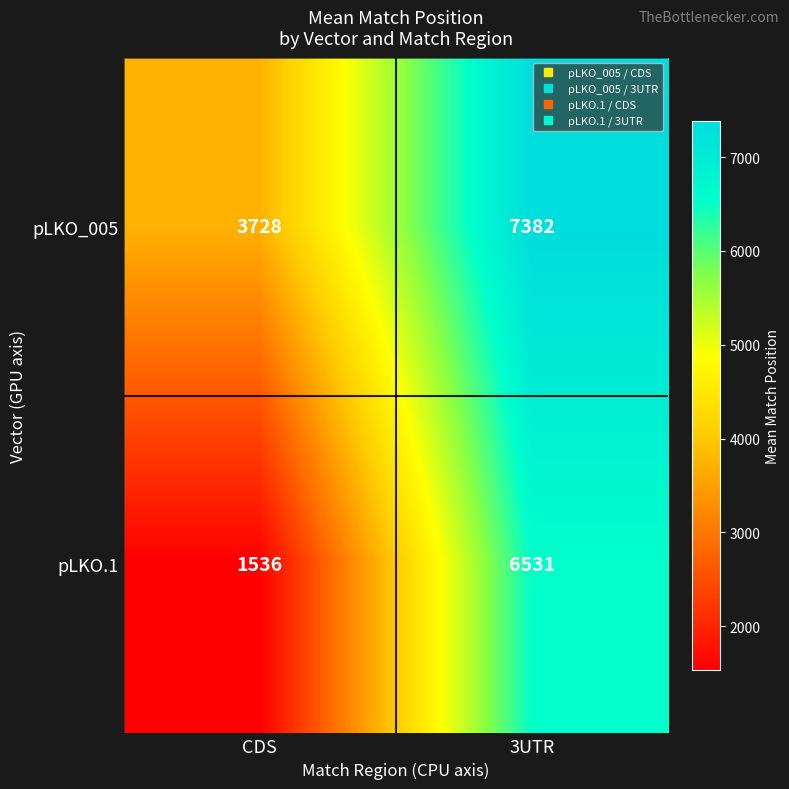

Reading left to right, list all the values displayed in this chart.

pLKO_005: CDS=3728	3UTR=7382
pLKO.1: CDS=1536	3UTR=6531